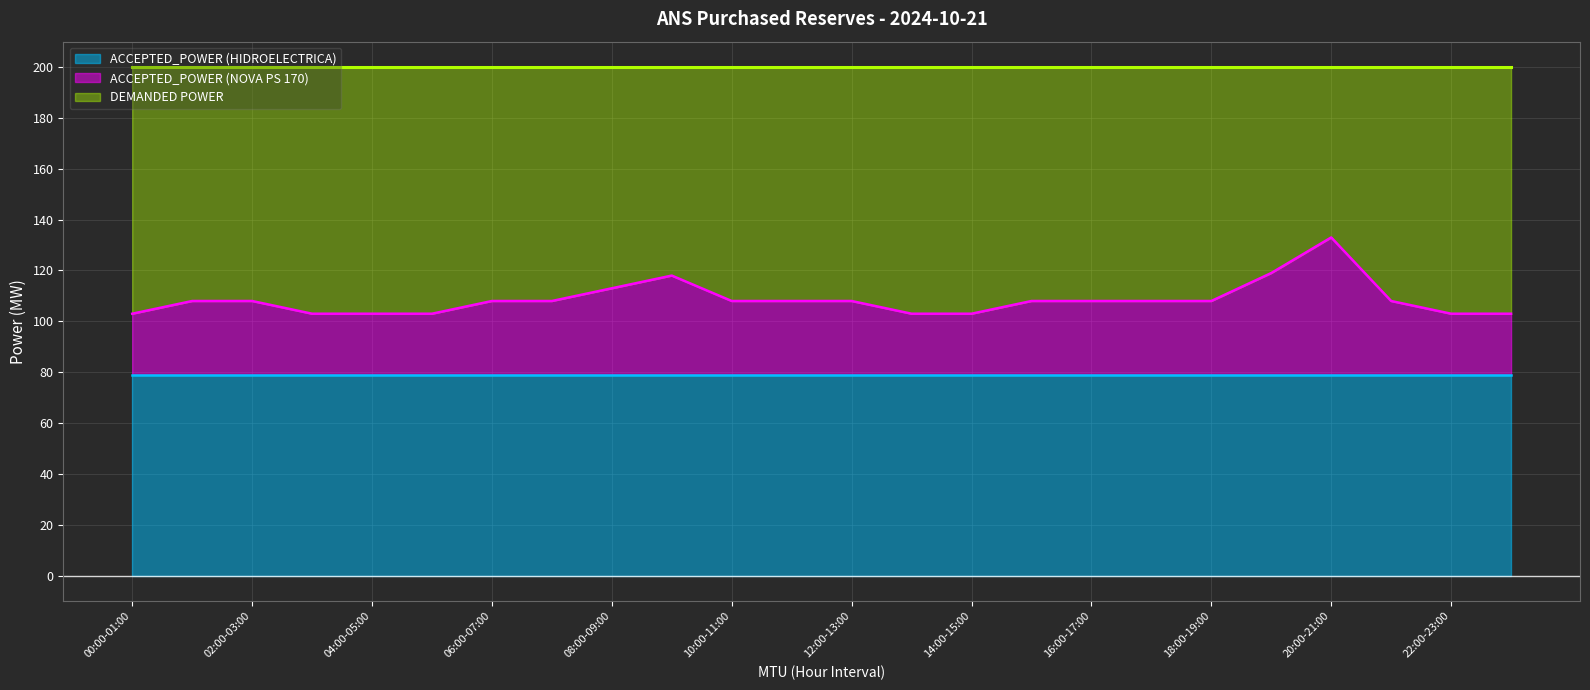

Count the number of data series in this chart.

3